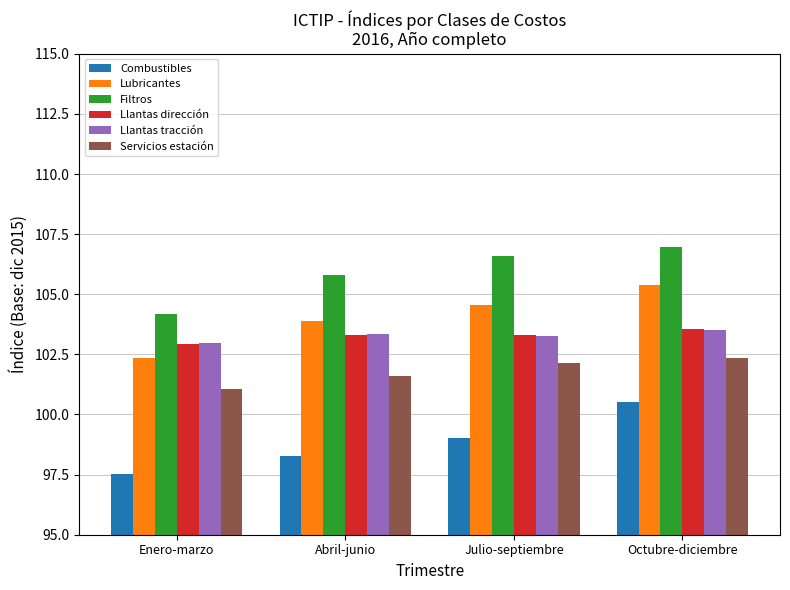

What is the smallest value displayed?

97.5